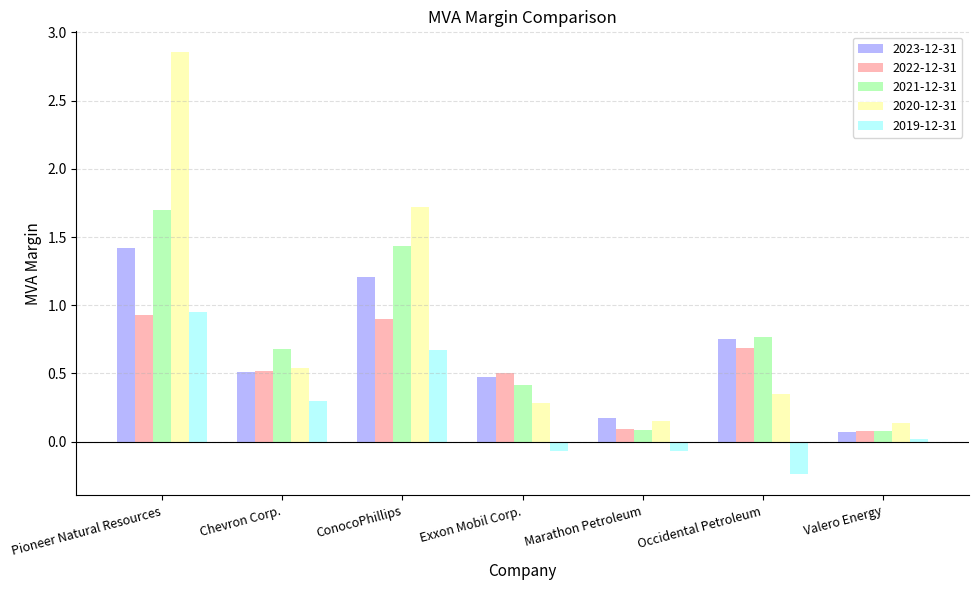

Which label corresponds to the smallest value in the chart?

Occidental Petroleum